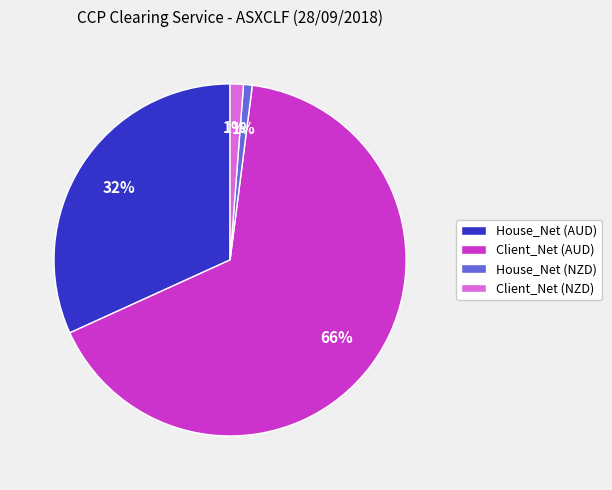

To the nearest percent, what is the difference between the largest and smallest slice percentages?

65%